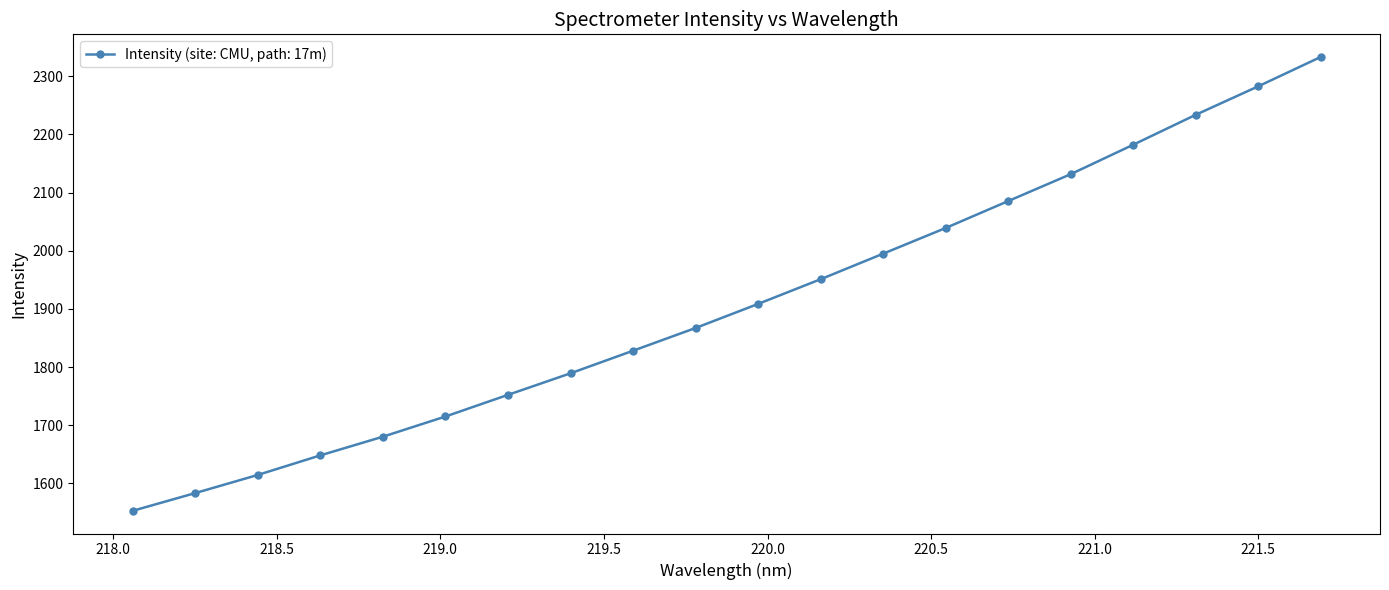

How many series are shown in this chart?

1